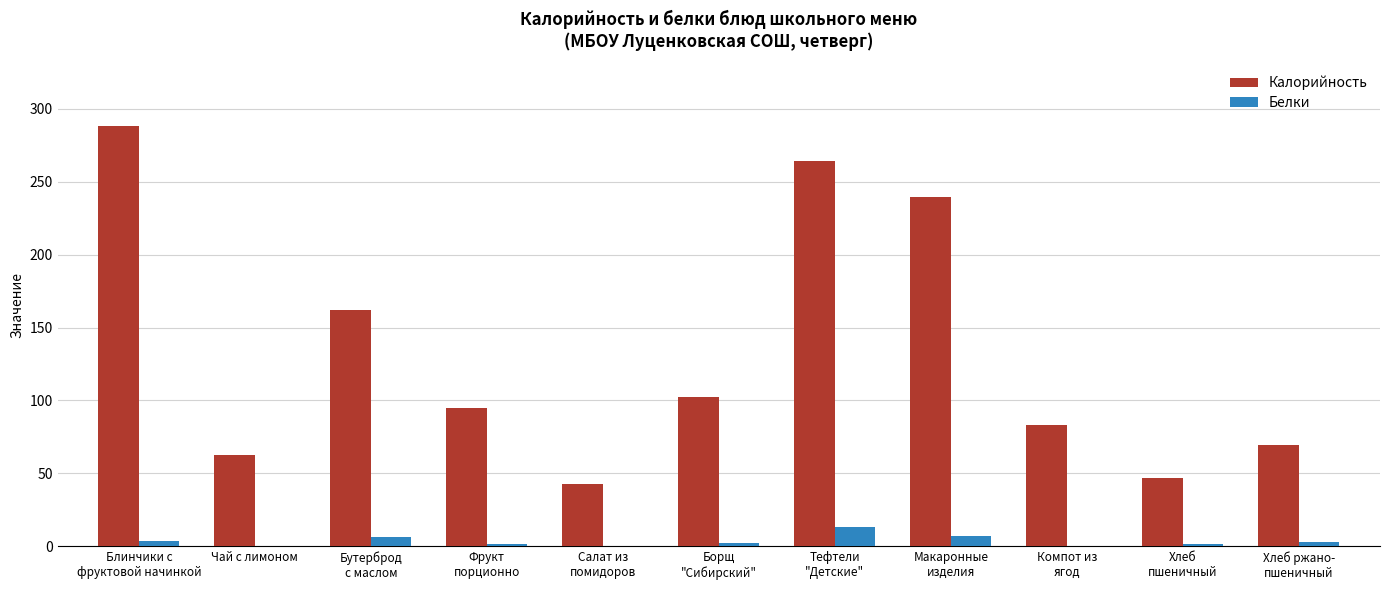

What is the maximum value shown in the chart?

288.0